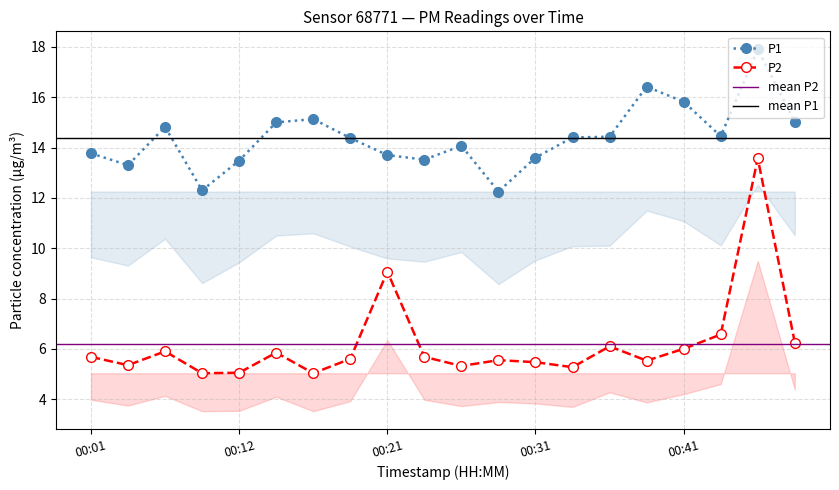

Which category has the lowest value in the P2 series?

00:09